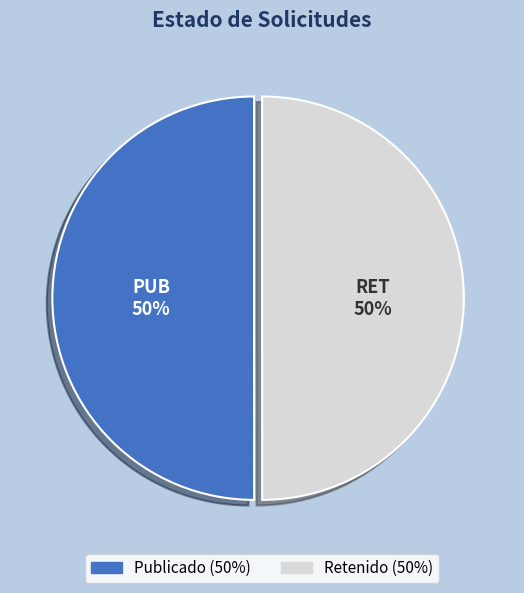

To the nearest percent, what is the average slice percentage?

50%